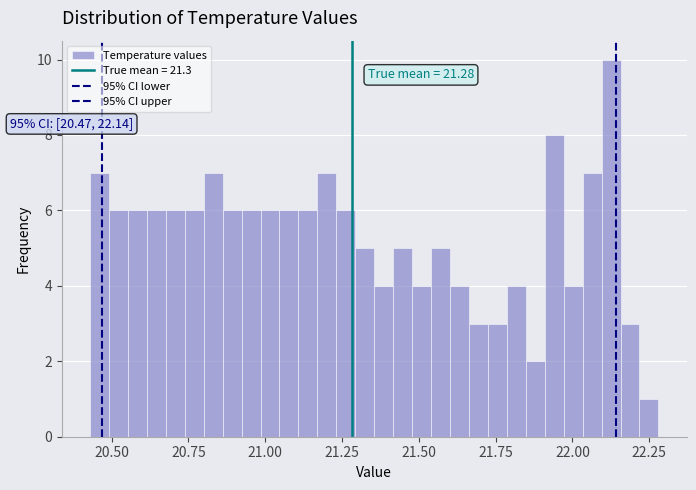

Around what value on the x-axis is the tallest bar? Give the approximate position of its centre, as read against the axis.

22.15